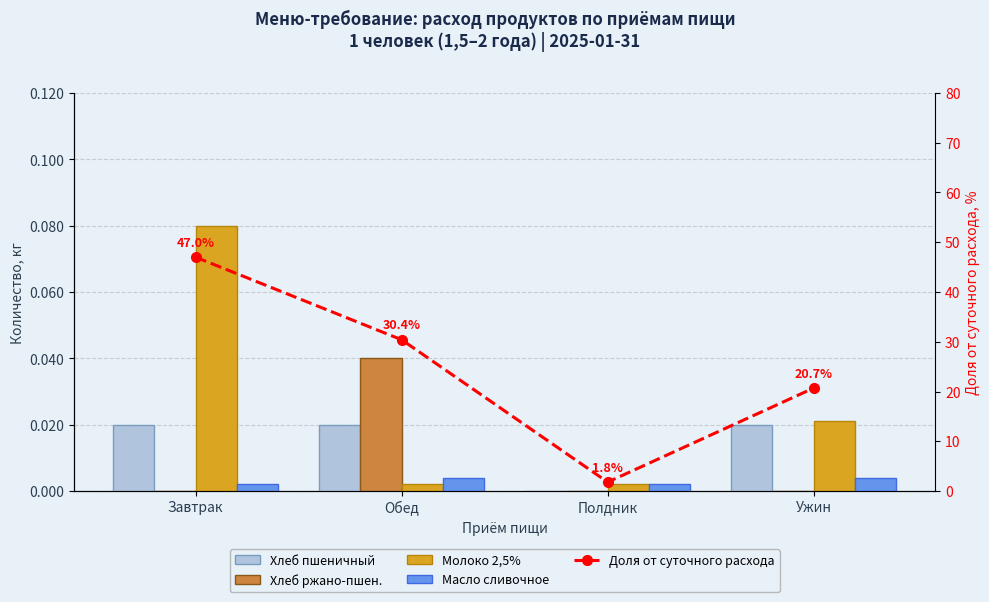

Count the number of data series in this chart.

5